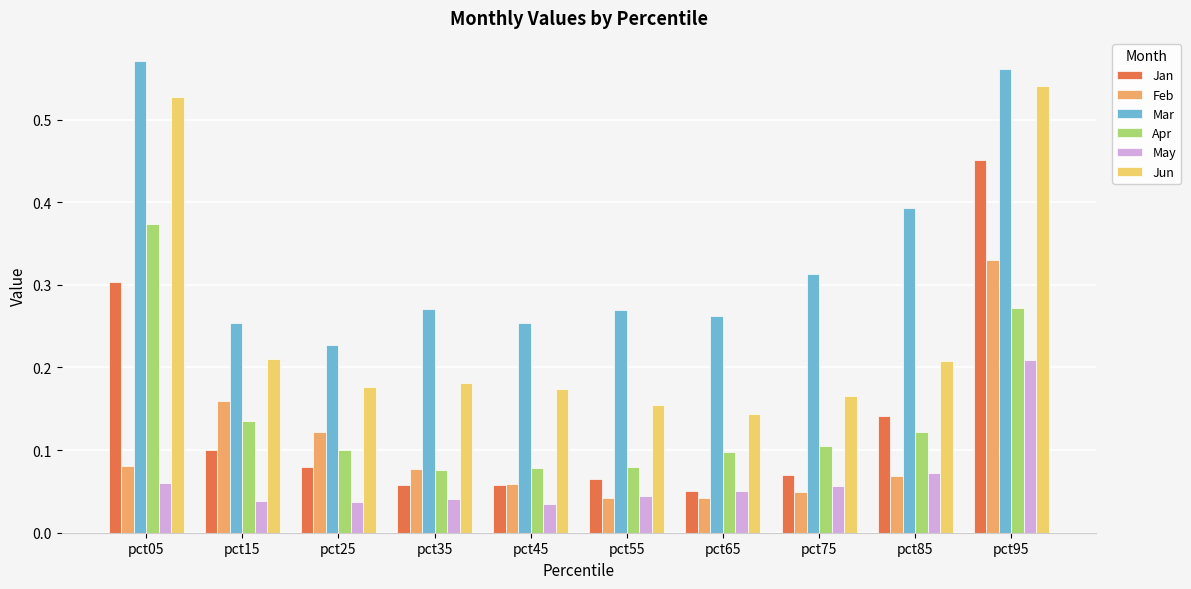

Between pct15 and pct75, which series saw the biggest shift?

Feb